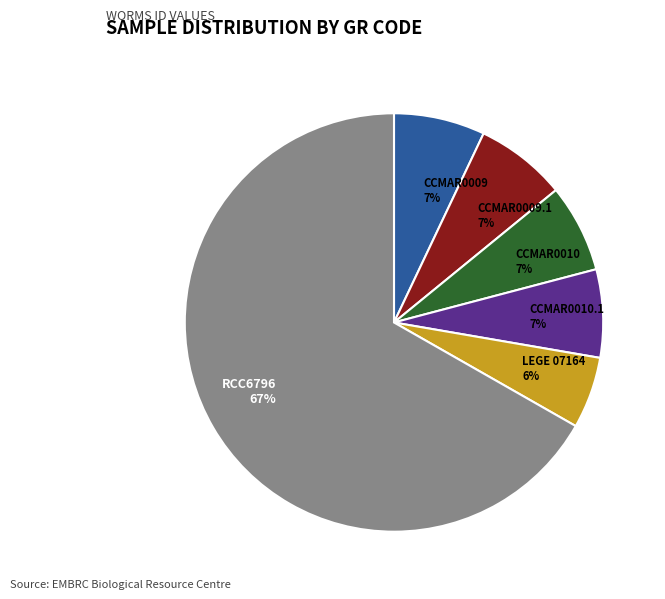

Which category has the biggest portion of the pie?

RCC6796 67%